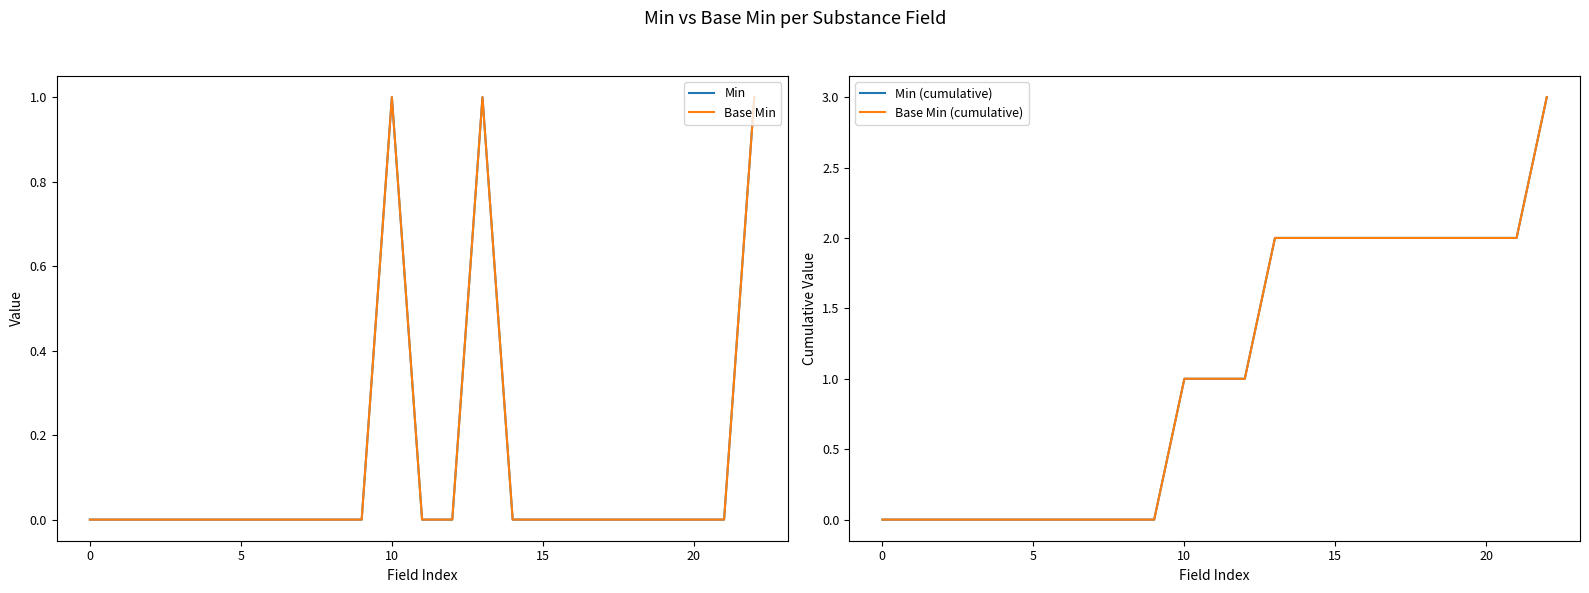

Reading right to left, transcribe all the data shown in this chart.

Min: 1	0	0	0	0	0	0	0	0	1	0	0	1	0	0	0	0	0	0	0	0	0	0
Base Min: 1	0	0	0	0	0	0	0	0	1	0	0	1	0	0	0	0	0	0	0	0	0	0
Min (cumulative): 3	2	2	2	2	2	2	2	2	2	1	1	1	0	0	0	0	0	0	0	0	0	0
Base Min (cumulative): 3	2	2	2	2	2	2	2	2	2	1	1	1	0	0	0	0	0	0	0	0	0	0